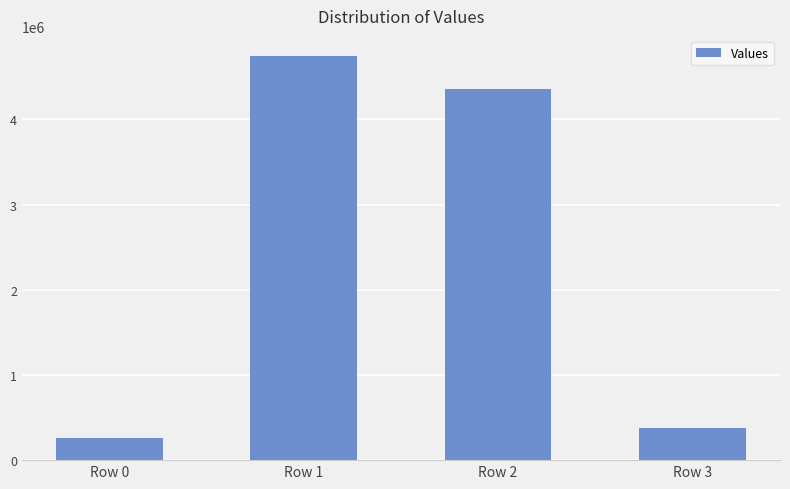

The value at Row 3 is 587106. True or false?

False